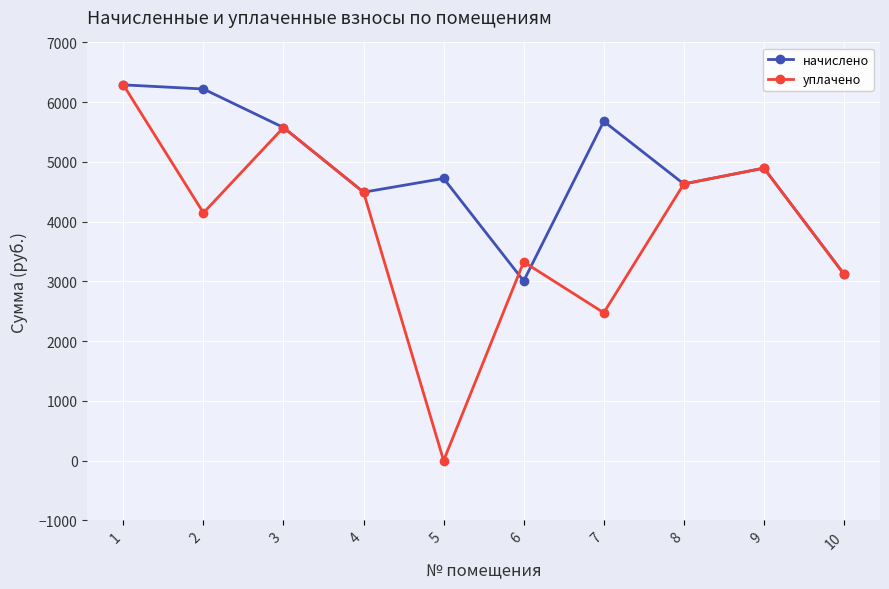

What is the approximate value of уплачено at 7?

2474.9